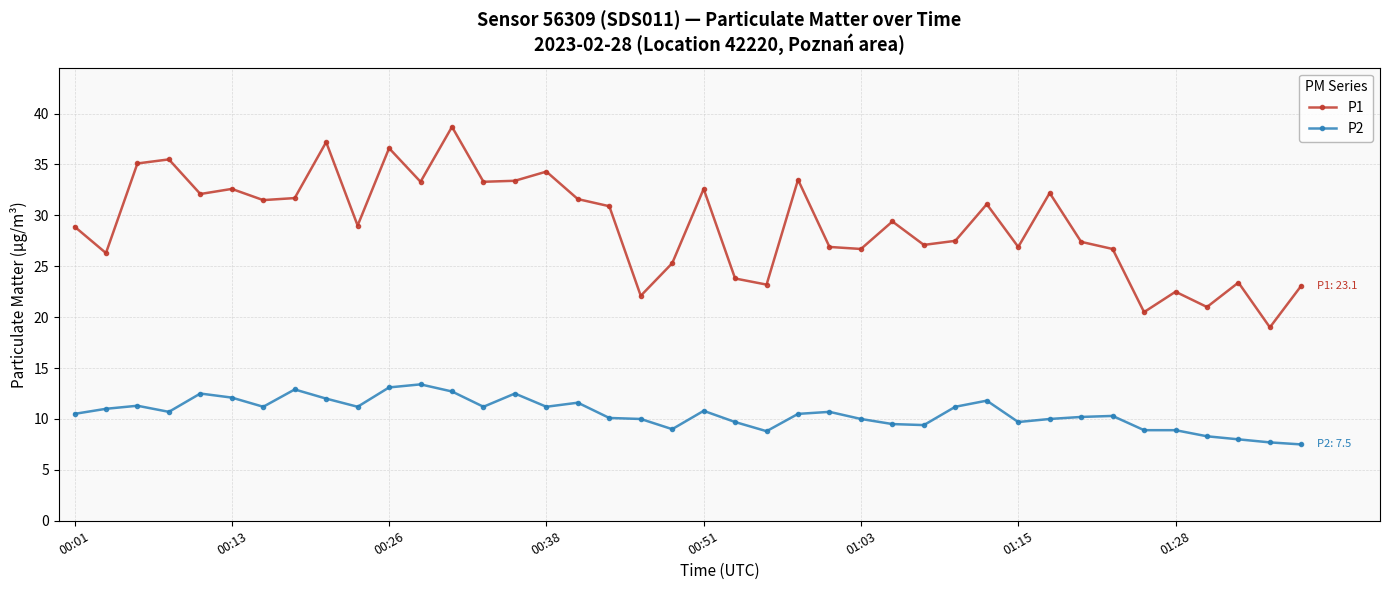

What is the sum of all P2 values?

422.1